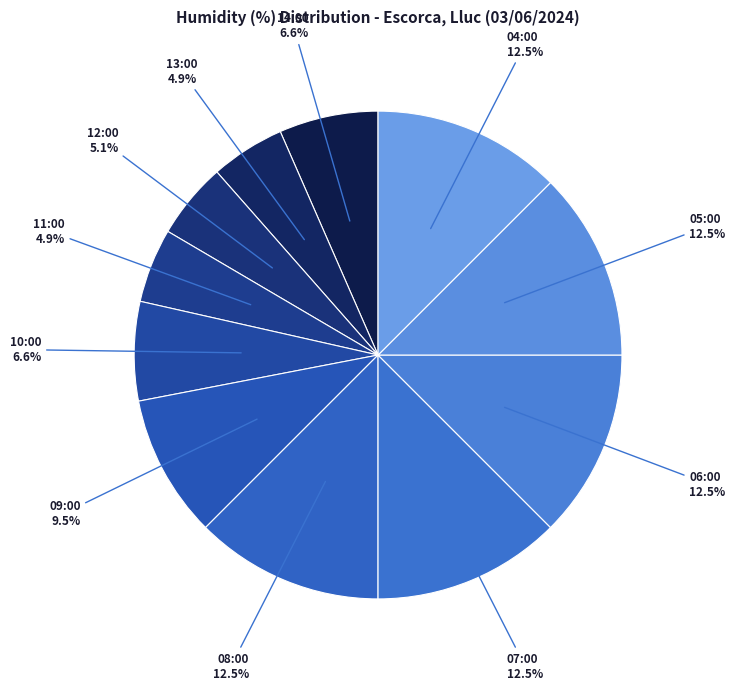

Is it true that 13:00 is 5% of the pie?

True